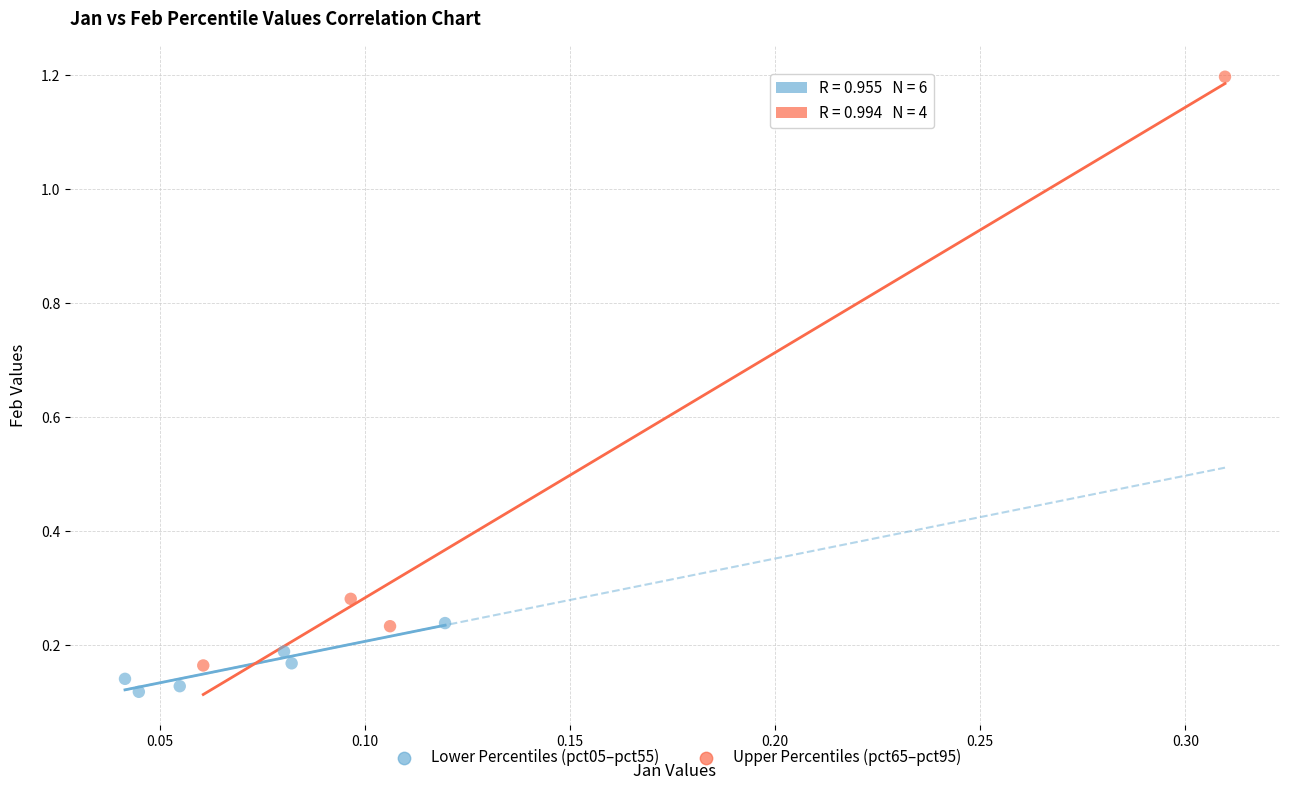

Which series reaches the maximum Y coordinate?

Upper Percentiles (pct65–pct95)